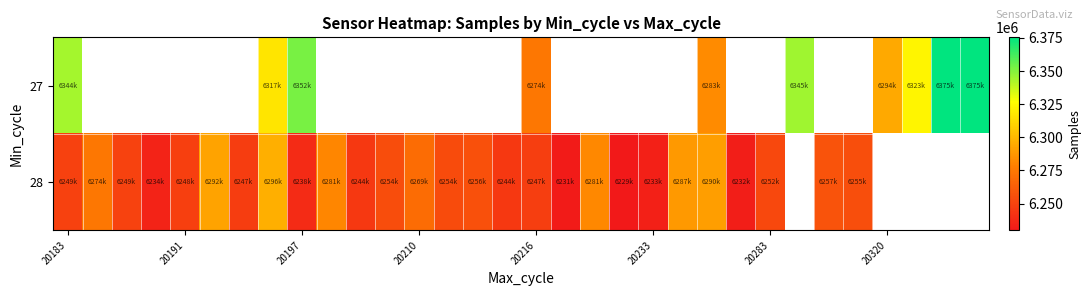

Count the number of categories in the chart.

32